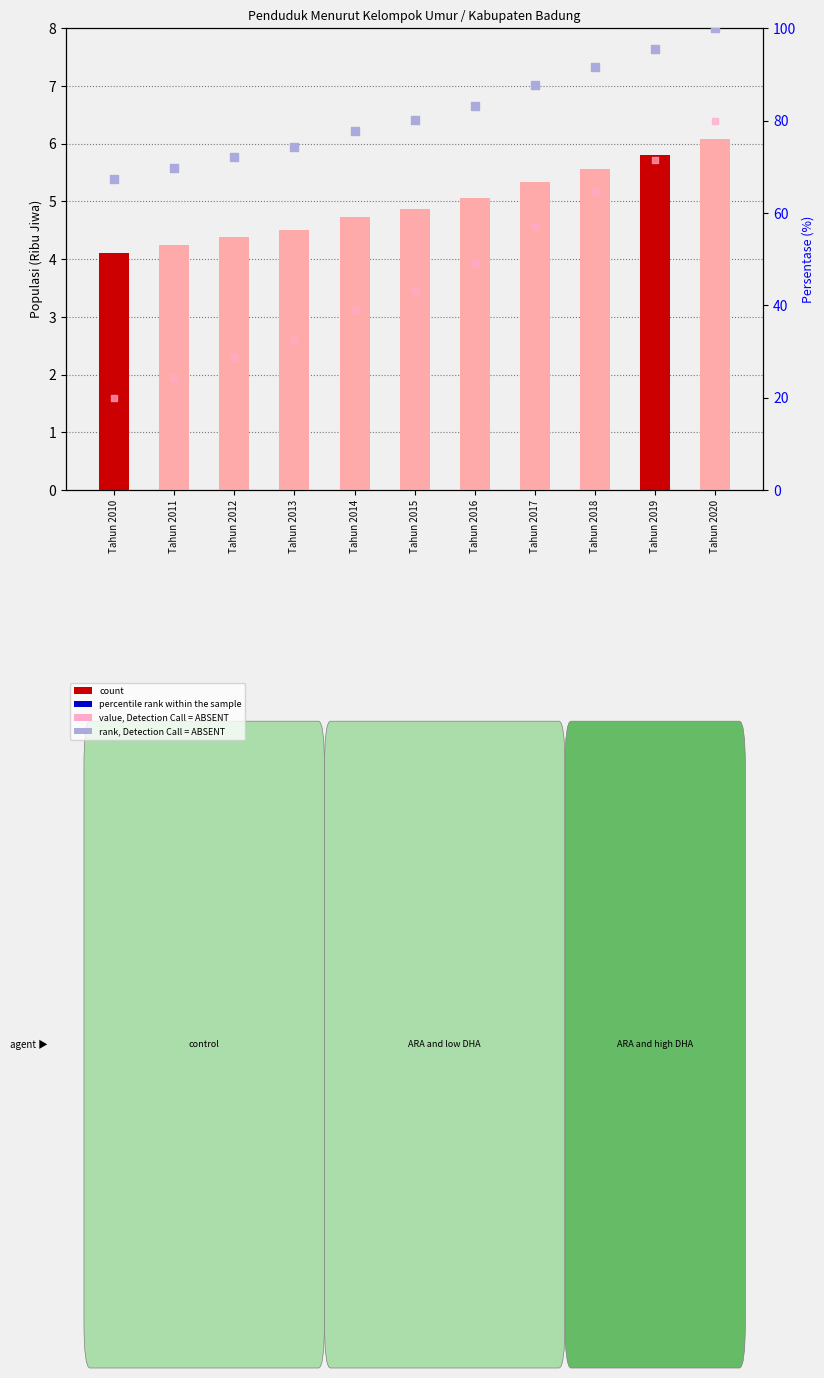

Which series has the largest Y range (max minus min)?

value, Detection Call = ABSENT